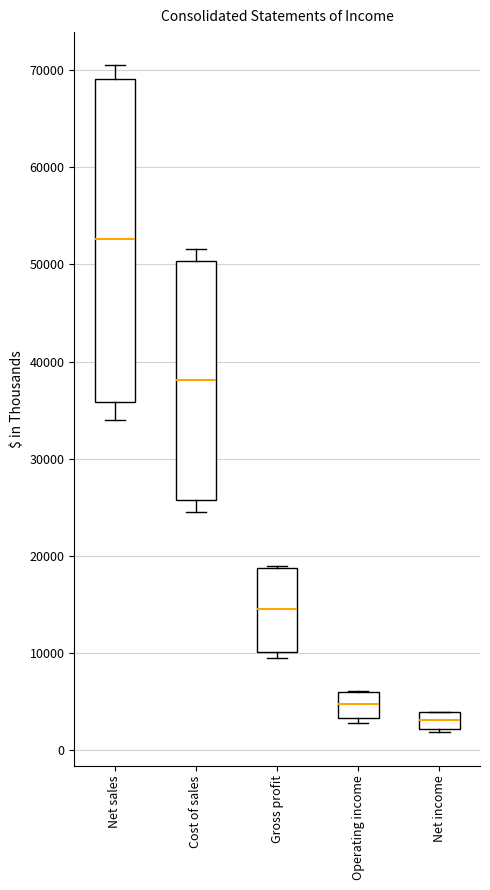

Comparing the boxes themselves (not the whiskers), which one is the tallest?

Net sales